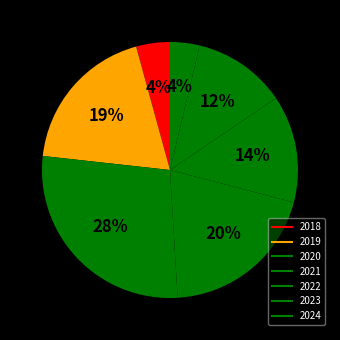

Combined, what portion of the pie is 2019 and 2022?

32.5%